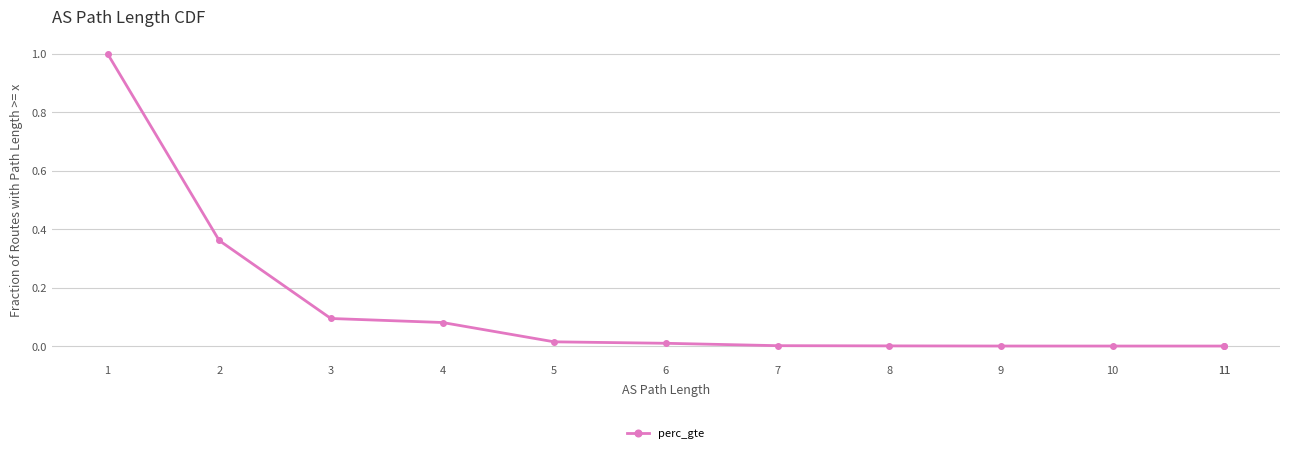

Which label corresponds to the smallest value in the chart?

11